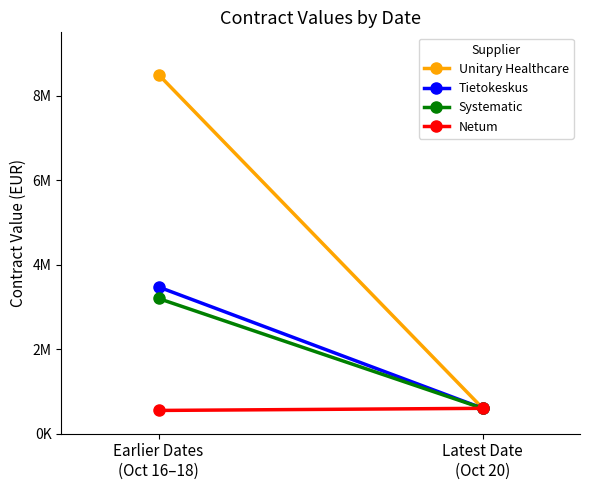

Reading left to right, what are all the values shown in this chart?

Unitary Healthcare: 8500000	600000
Tietokeskus: 3472782	600000
Systematic: 3200000	600000
Netum: 550000	600000